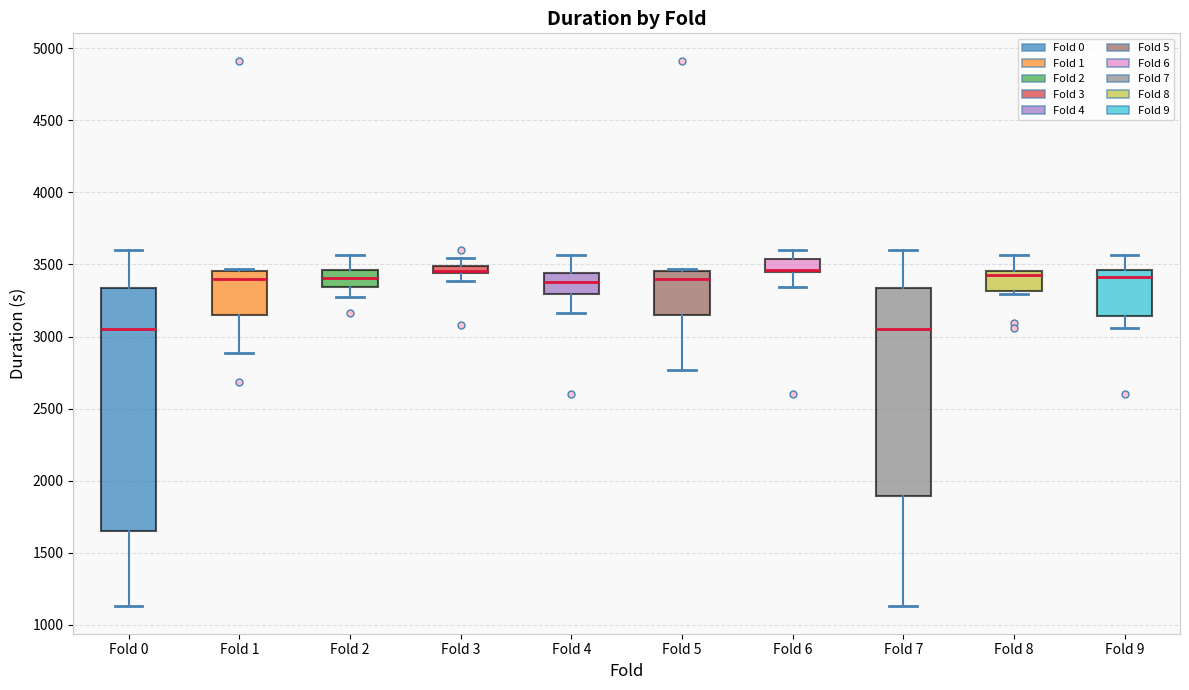

Where is the upper edge of the box for Fold 3 on the y-axis? The values are not printed on the chart, so give them approximately, as read against the axis.

3500